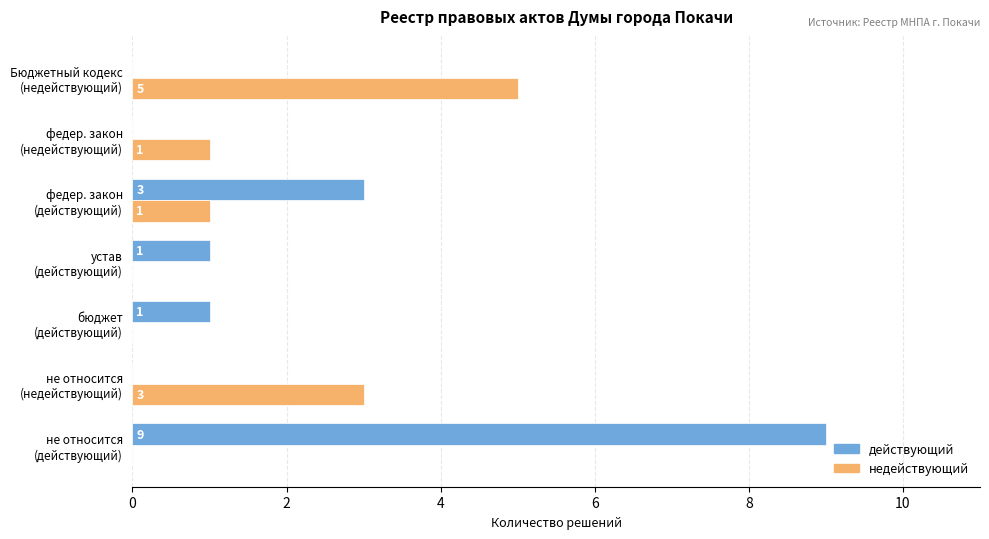

Which series has the largest total across all categories?

действующий